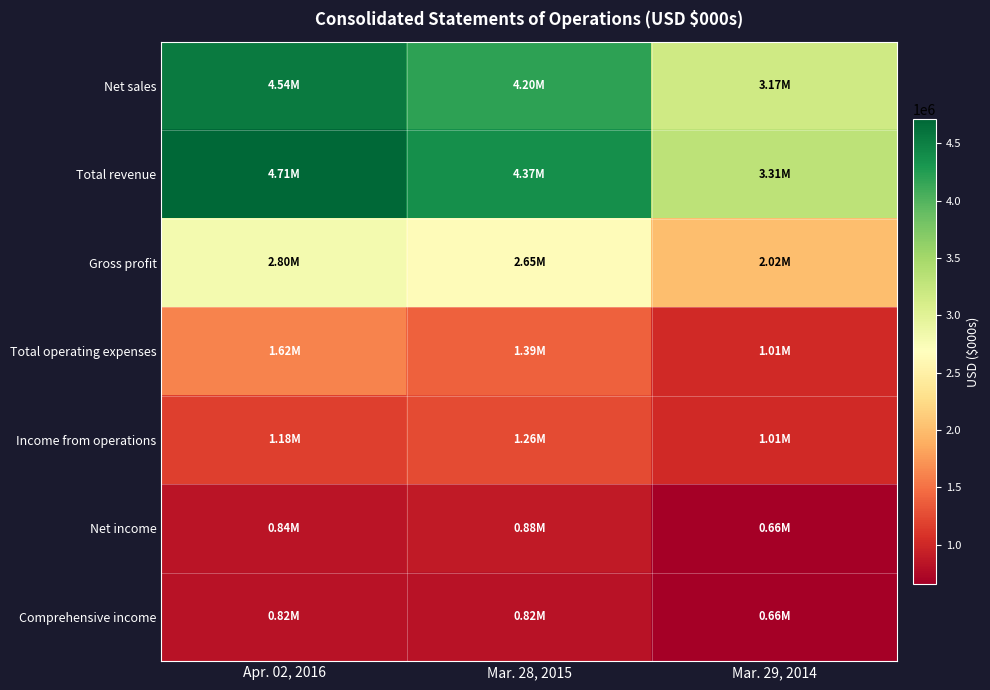

What is the difference between the highest and lowest values at Apr. 02, 2016?

3888400